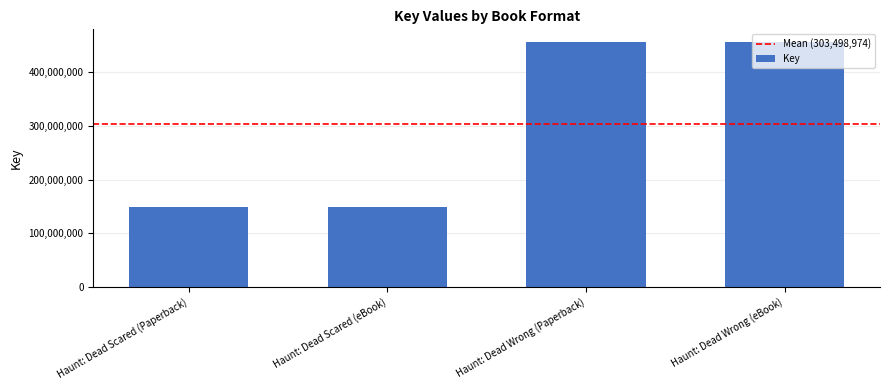

What is the ratio of the value at Haunt: Dead Scared (eBook) to the value at Haunt: Dead Scared (Paperback)?

1.0